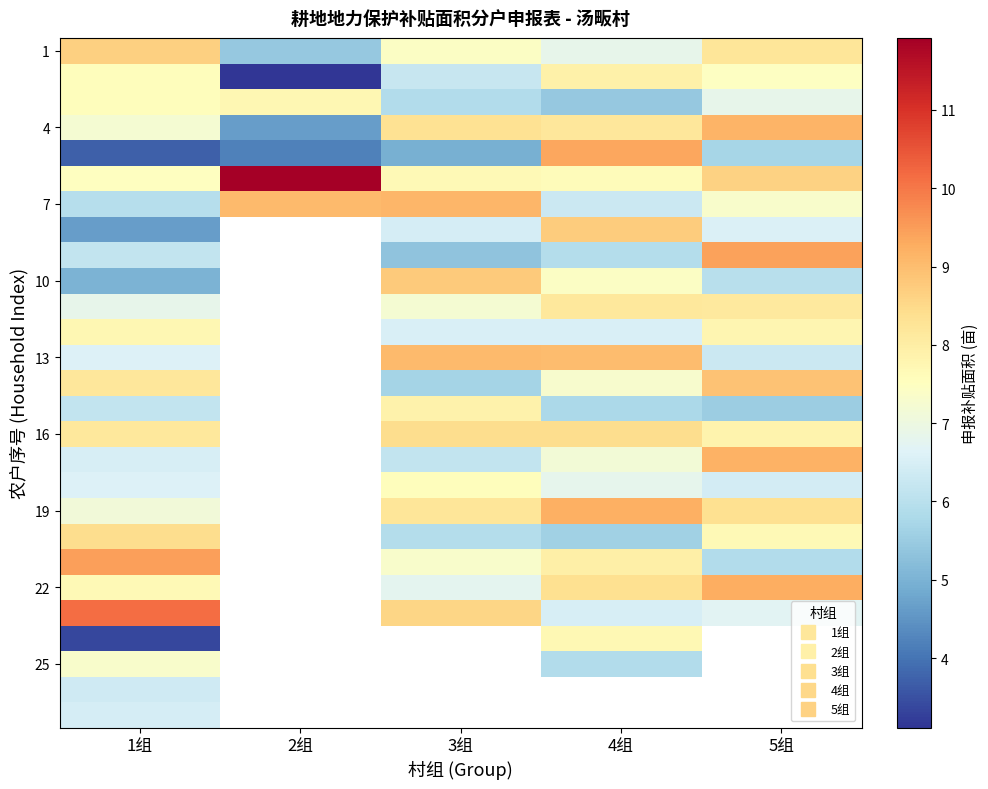

Which category has the highest value in the 1 series?

1组